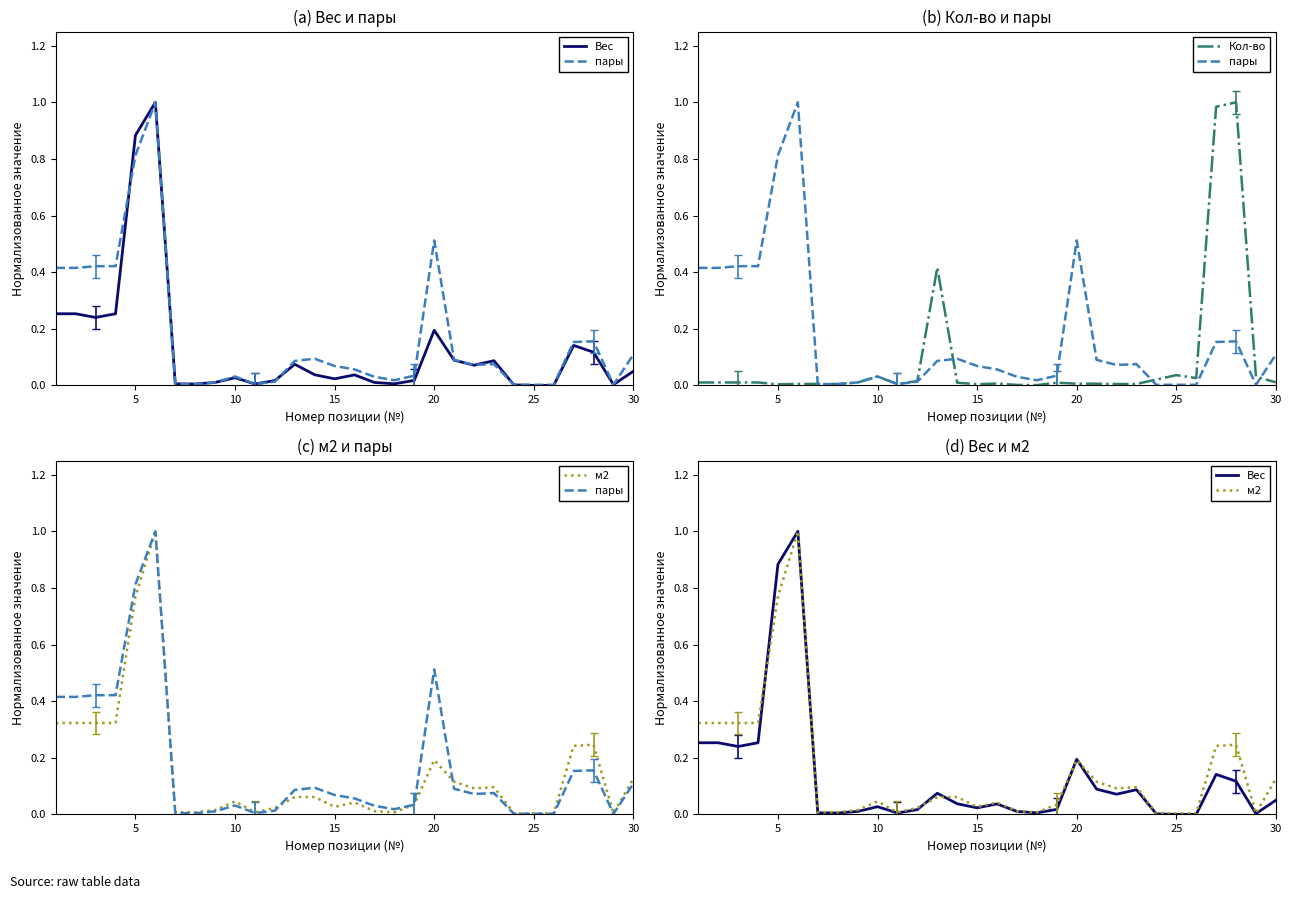

The value of Кол-во at 25 is 0.1. True or false?

False